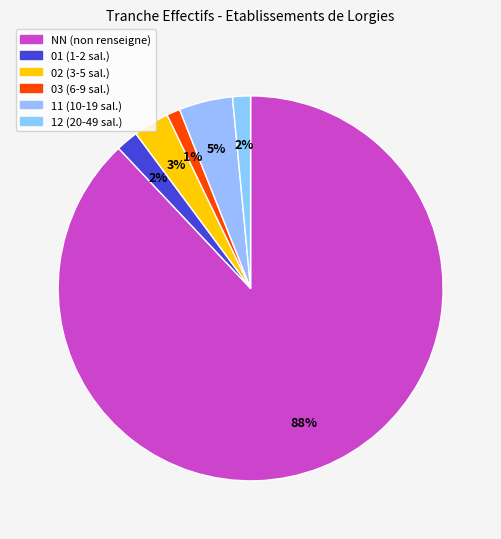

To the nearest percent, what portion does 12 represent?

2%